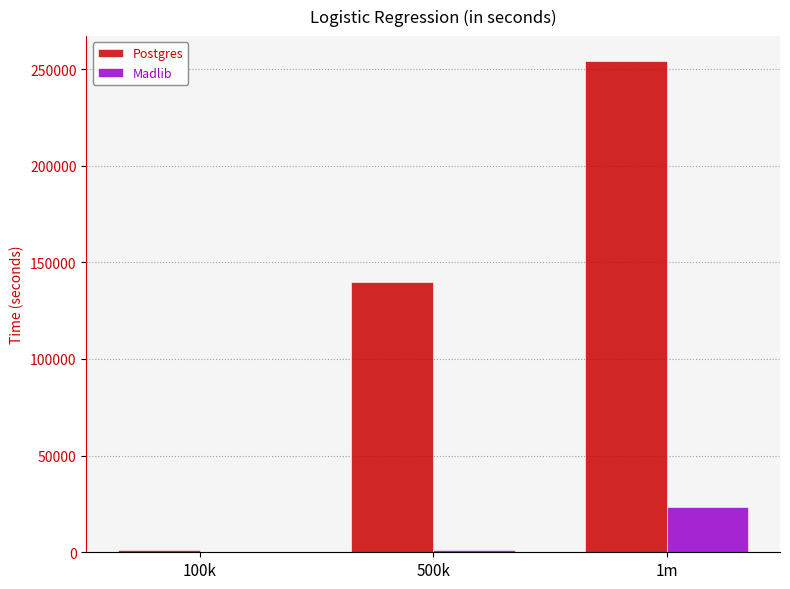

Between 500k and 1m, which series saw the biggest shift?

Postgres